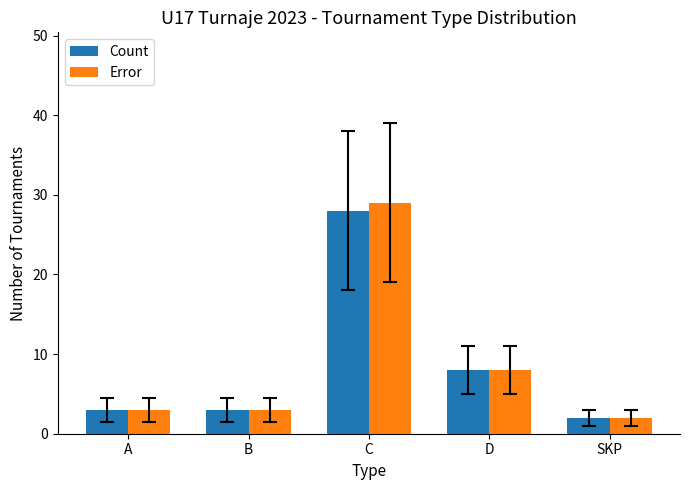

What is the label of the 4th bar from the right?

B